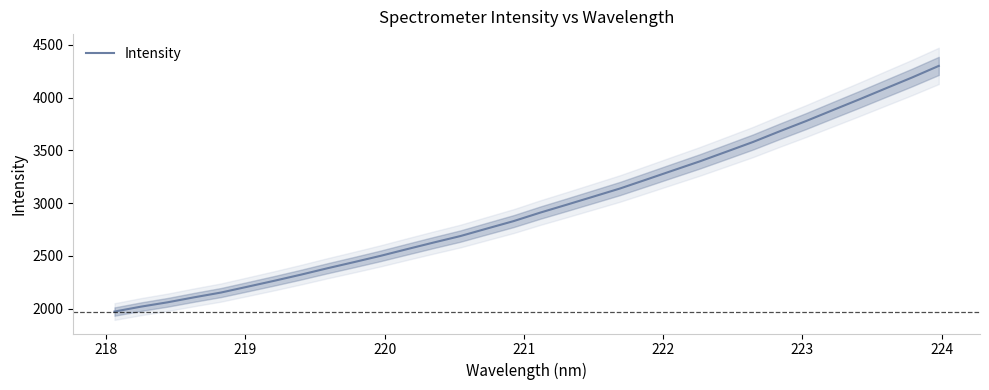

What is the smallest value displayed?

1973.5